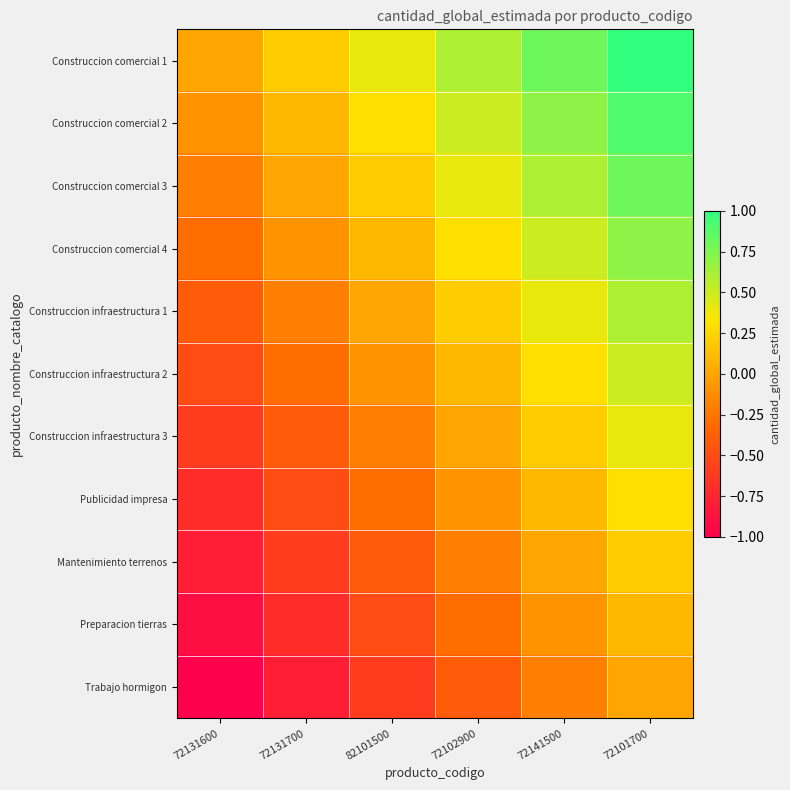

Which category has the highest value across all series?

72101700